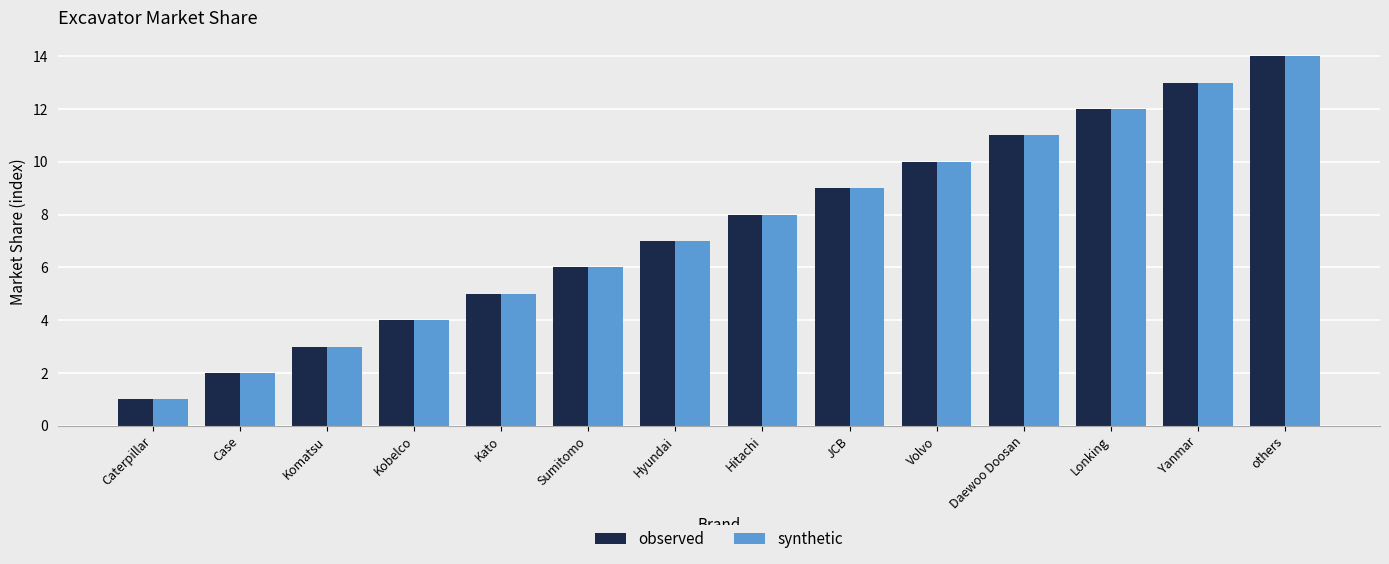

At which label does observed reach its minimum?

Caterpillar